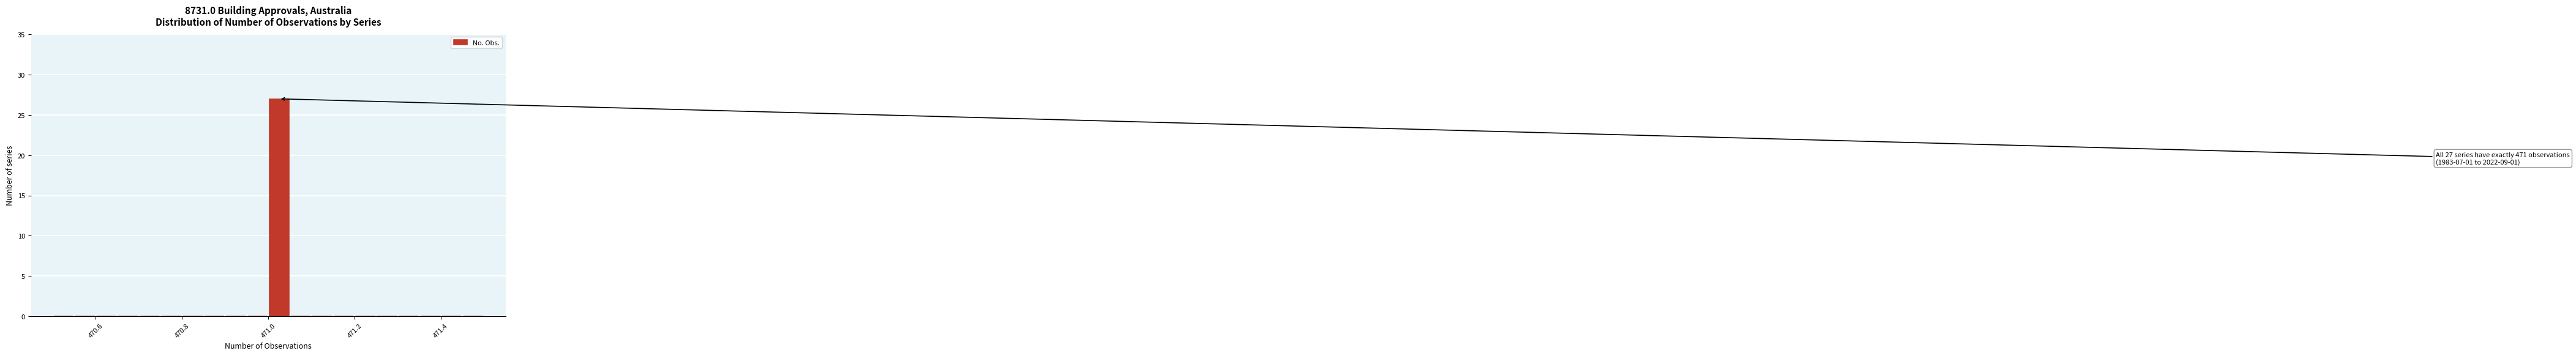

Around what value on the x-axis is the tallest bar? Give the approximate position of its centre, as read against the axis.

471.02